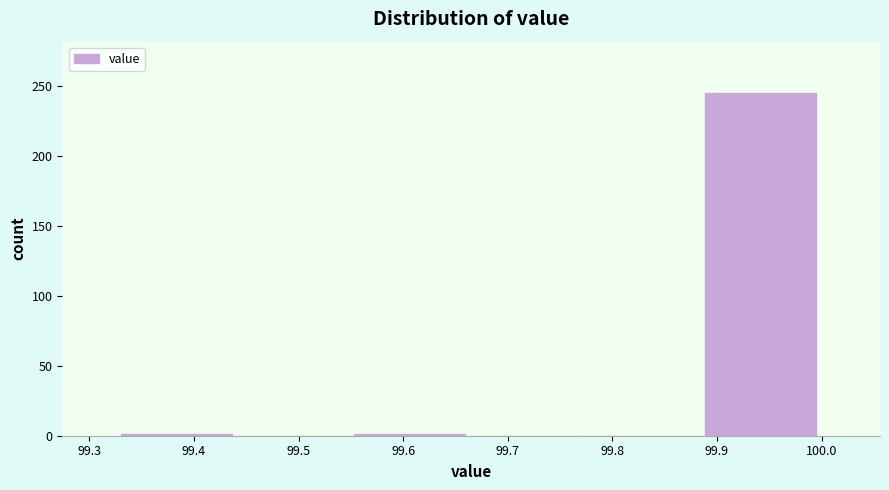

Which range on the x-axis has the tallest bar?

99.89 to 100.00